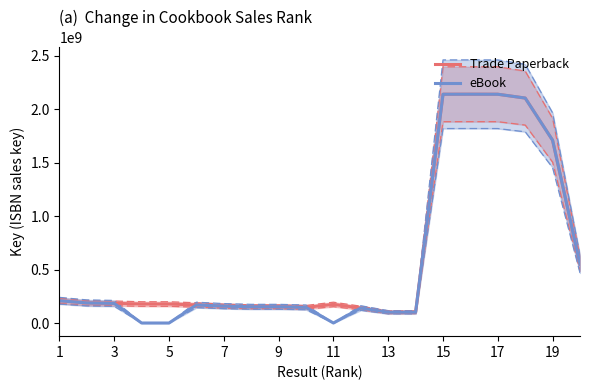

Rank the series by their maximum value, from highest to lowest.

Trade Paperback, eBook